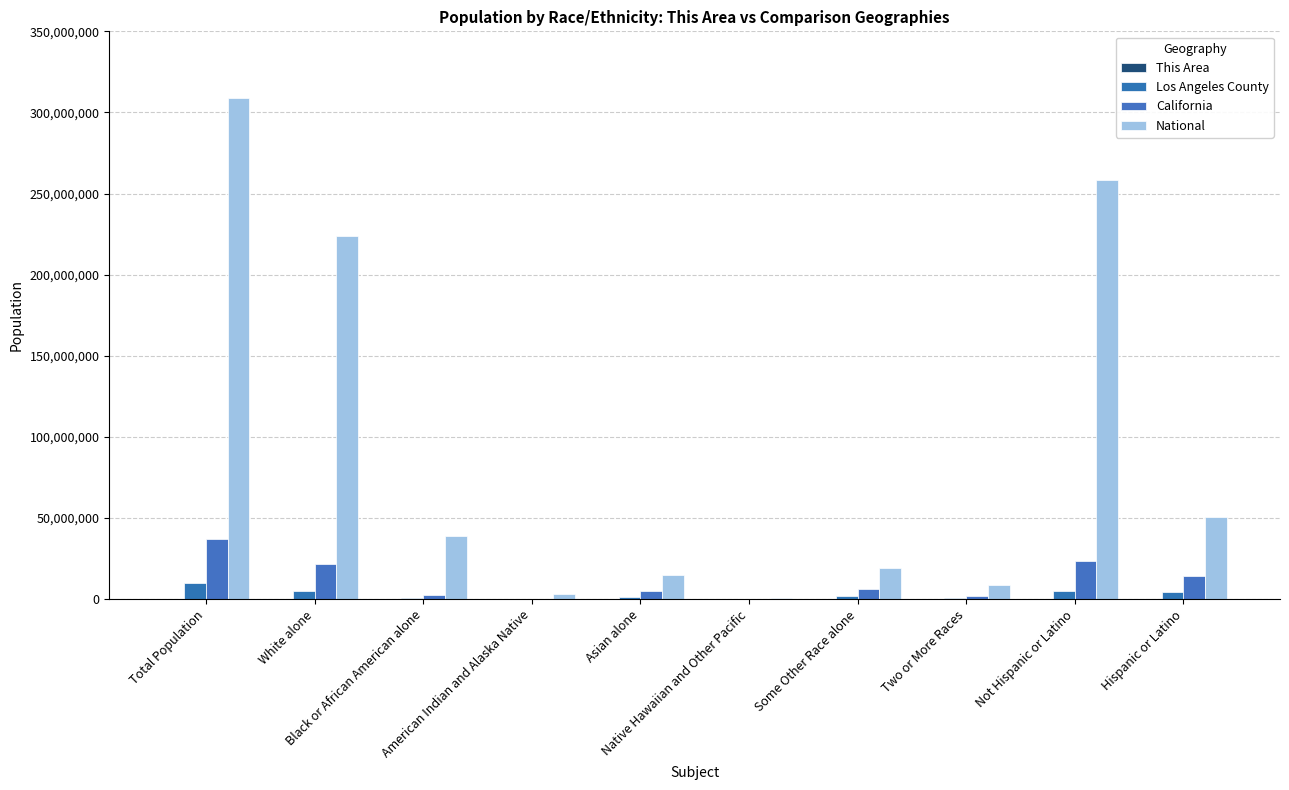

Reading left to right, list all the values displayed in this chart.

This Area: Total Population=3835	White alone=1812	Black or African American alone=58	American Indian and Alaska Native=29	Asian alone=215	Native Hawaiian and Other Pacific=6	Some Other Race alone=1570	Two or More Races=145	Not Hispanic or Latino=384	Hispanic or Latino=3451
Los Angeles County: Total Population=9818605	White alone=4936599	Black or African American alone=856874	American Indian and Alaska Native=72828	Asian alone=1346865	Native Hawaiian and Other Pacific=26094	Some Other Race alone=2140632	Two or More Races=438713	Not Hispanic or Latino=5130716	Hispanic or Latino=4687889
California: Total Population=37253956	White alone=21453934	Black or African American alone=2299072	American Indian and Alaska Native=362801	Asian alone=4861007	Native Hawaiian and Other Pacific=144386	Some Other Race alone=6317372	Two or More Races=1815384	Not Hispanic or Latino=23240237	Hispanic or Latino=14013719
National: Total Population=308745538	White alone=223553265	Black or African American alone=38929319	American Indian and Alaska Native=2932248	Asian alone=14674252	Native Hawaiian and Other Pacific=540013	Some Other Race alone=19107368	Two or More Races=9009073	Not Hispanic or Latino=258267944	Hispanic or Latino=50477594